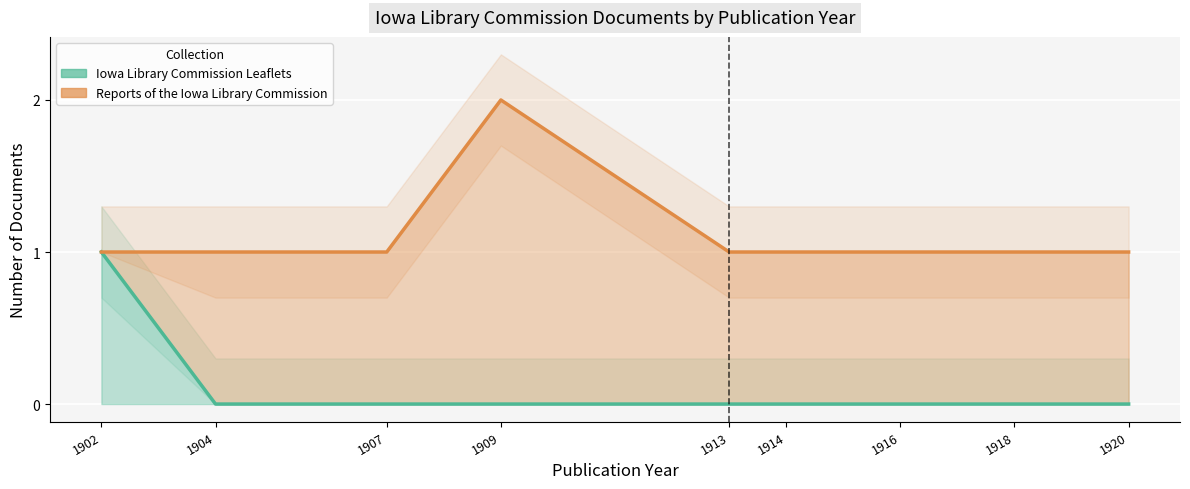

At which label is Estimate based on partial data closest to 0?

1902